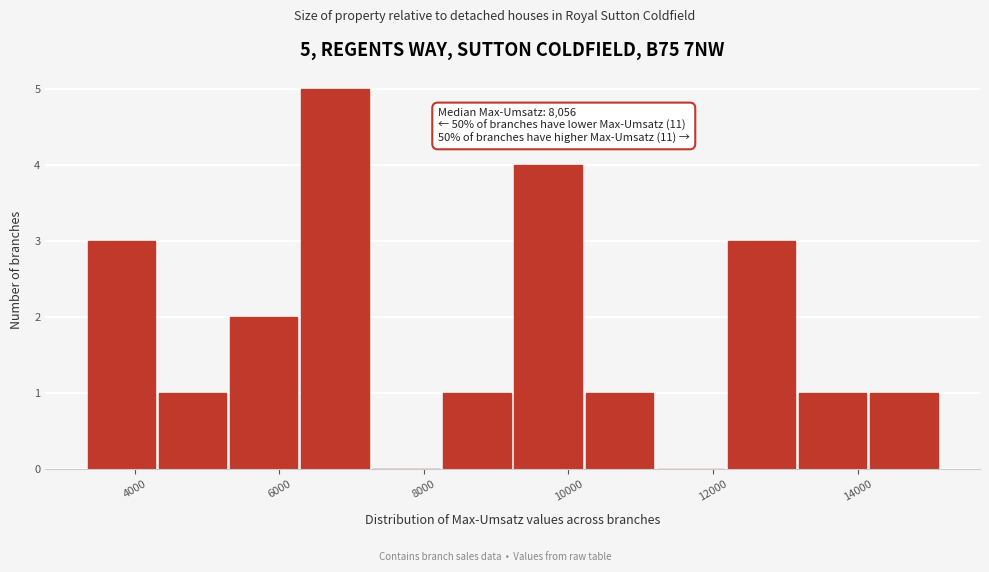

Which range on the x-axis has the tallest bar?

6200 to 7200